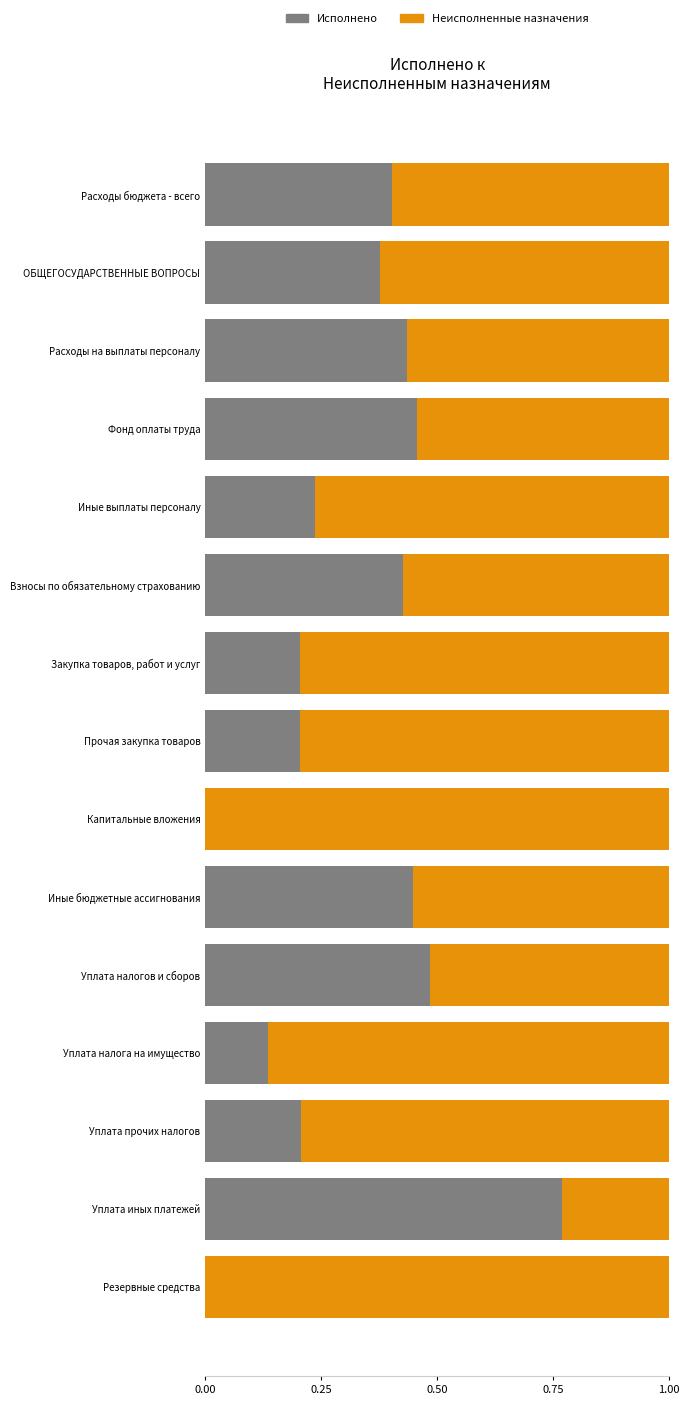

The Исполнено series shows 0.4 at Расходы бюджета - всего. True or false?

True